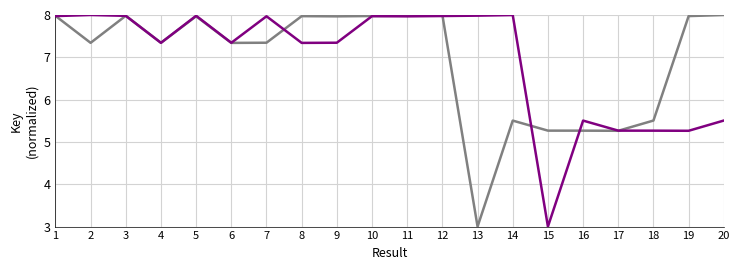

What is the smallest value displayed?

3.0